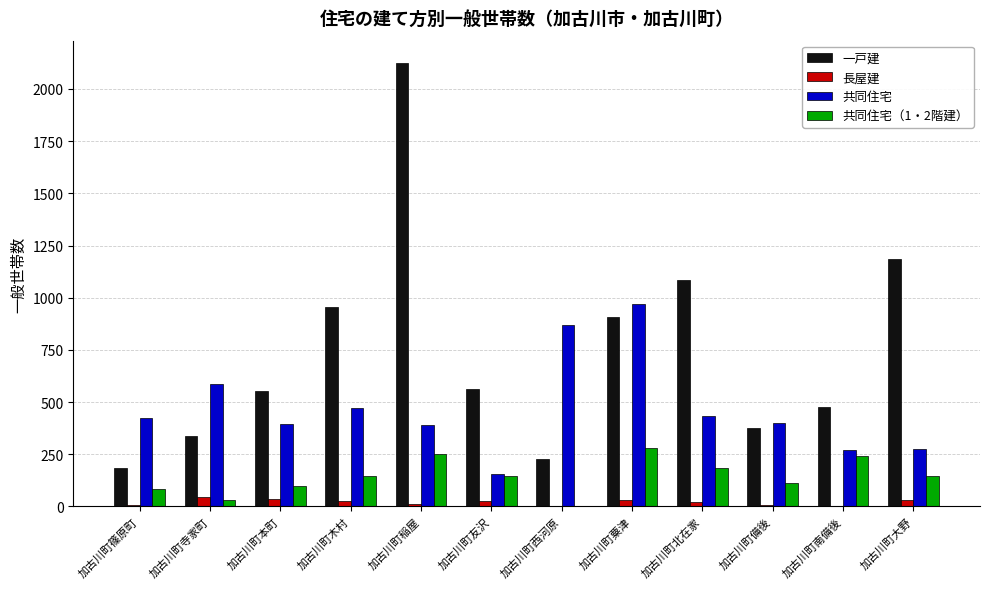

Which series has the widest spread of values?

一戸建